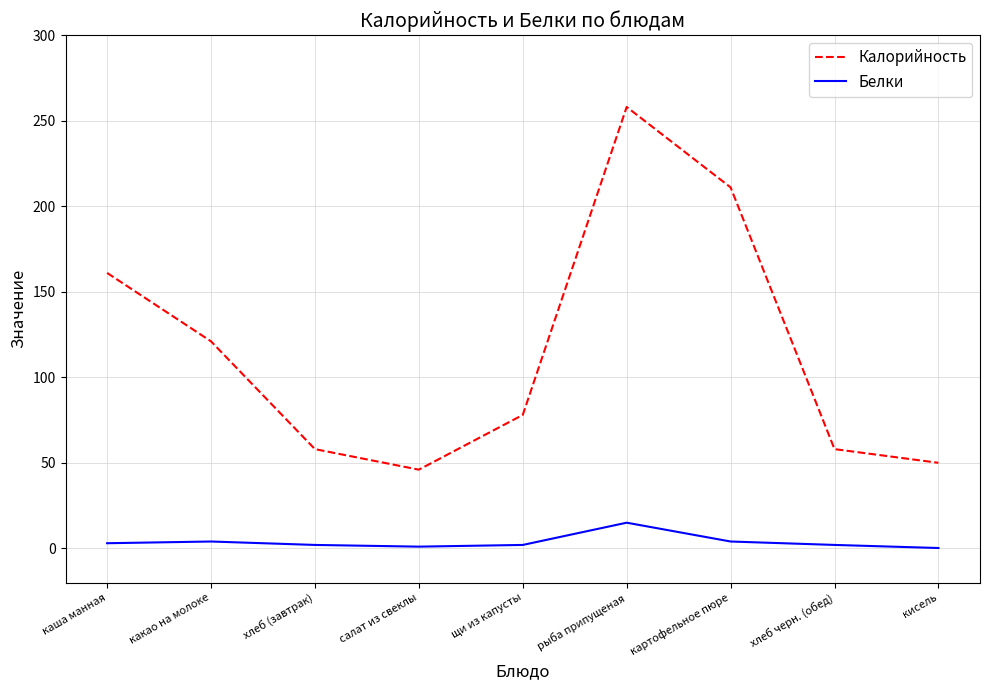

True or false: Калорийность and Белки intersect in this chart.

False